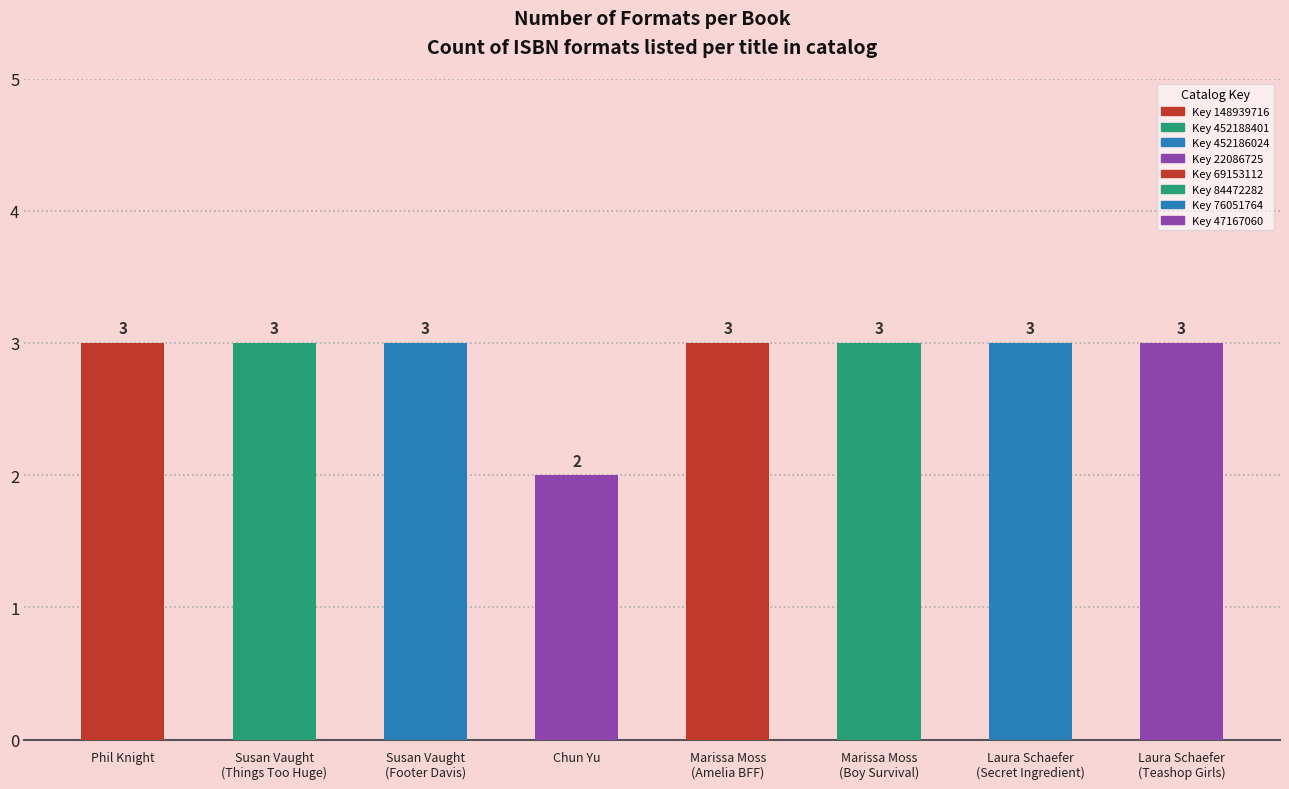

The chart shows a value of 2 at Marissa Moss
(Amelia BFF). True or false?

False